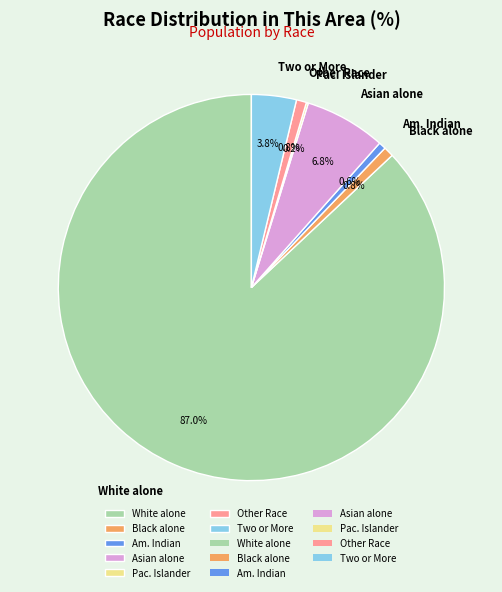

Do Asian alone and Am. Indian together represent more than half of the pie?

No